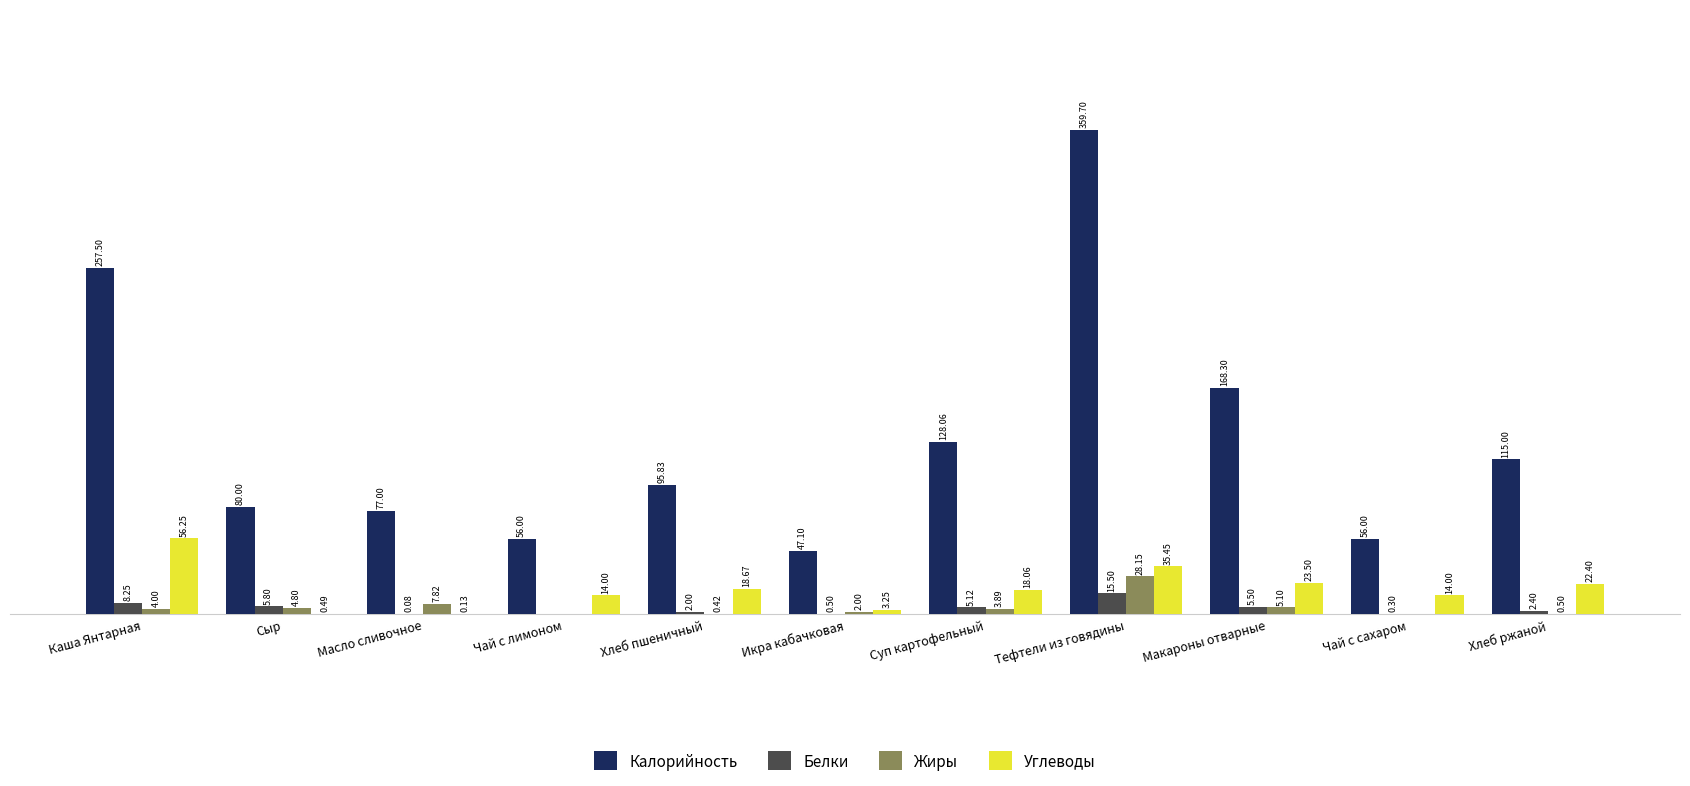

At which label does Белки reach its peak?

Тефтели из говядины